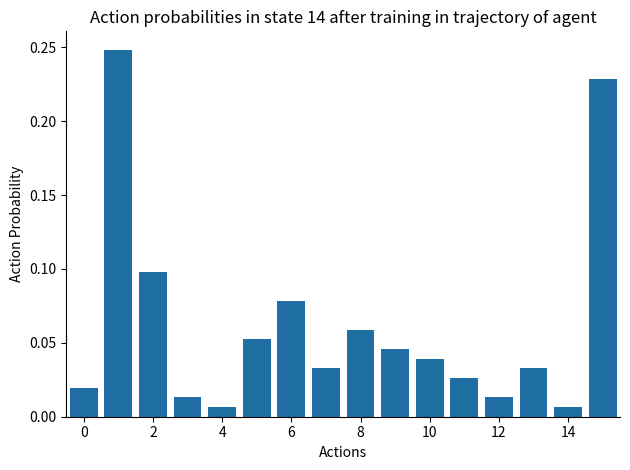

What is the sum of all values?

1.0